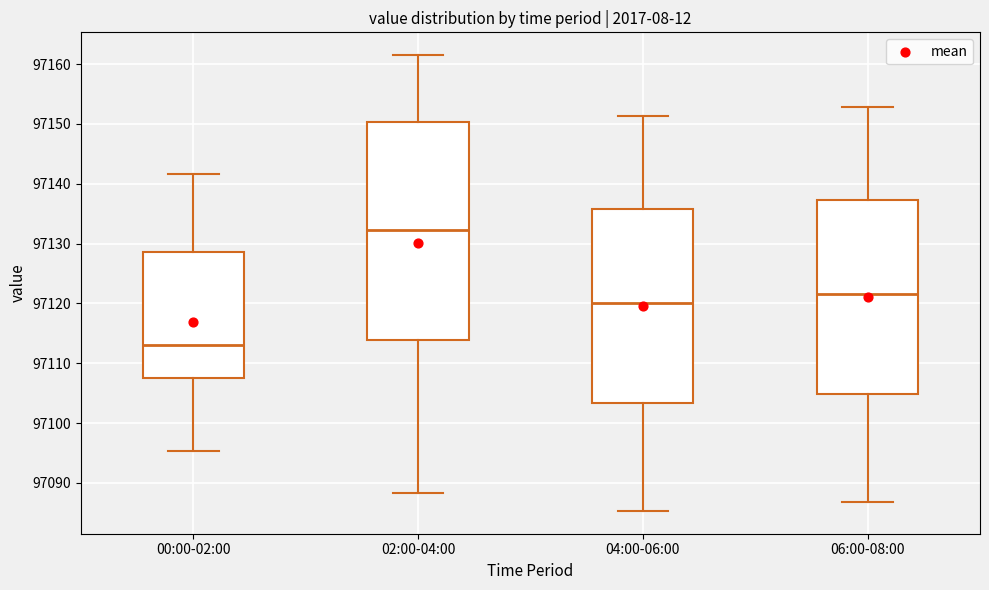

Reading left to right, read every box against the y-axis: the position of its median line, the range the box covers, and the ends of its whiskers. The values are not printed on the chart, so give them approximately, as read against the axis.

00:00-02:00: median 97113, box 97107 to 97129, whiskers 97095 to 97142
02:00-04:00: median 97132, box 97114 to 97150, whiskers 97088 to 97162
04:00-06:00: median 97120, box 97103 to 97136, whiskers 97085 to 97151
06:00-08:00: median 97122, box 97105 to 97137, whiskers 97087 to 97153